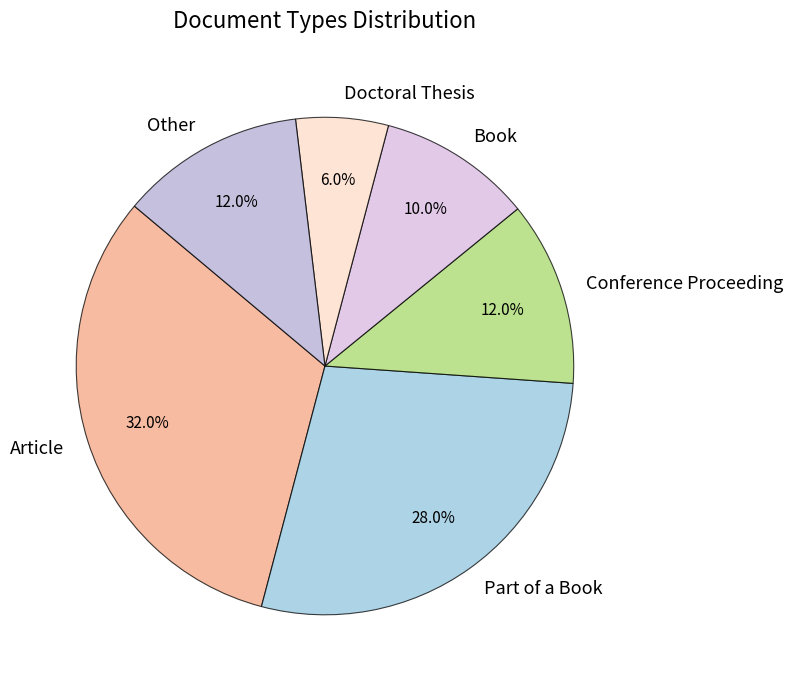

The Book slice represents 10% of the pie. True or false?

True